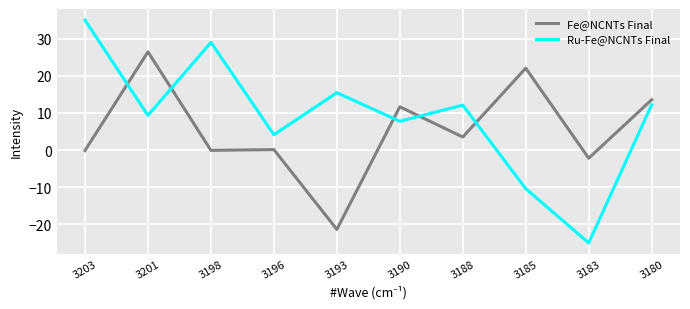

Read the Fe@NCNTs Final value at 3185.

22.1